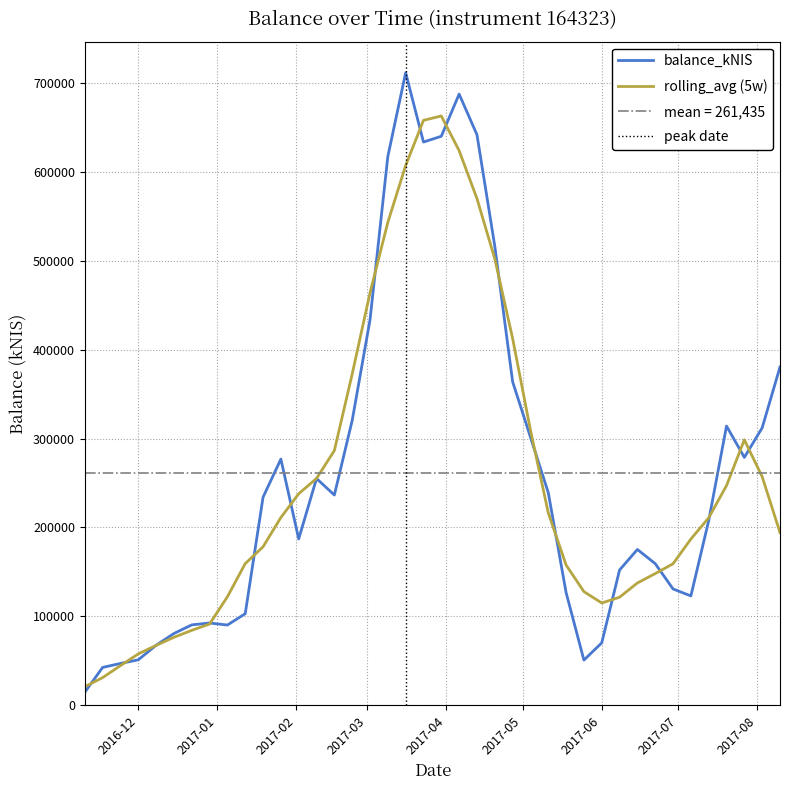

Where is the first local maximum?

2016-12-29